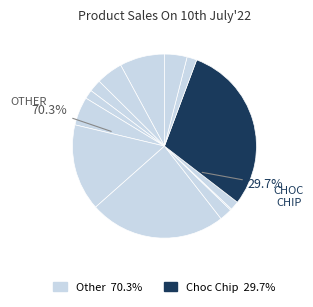

Does Apple represent more than half of the total?

No